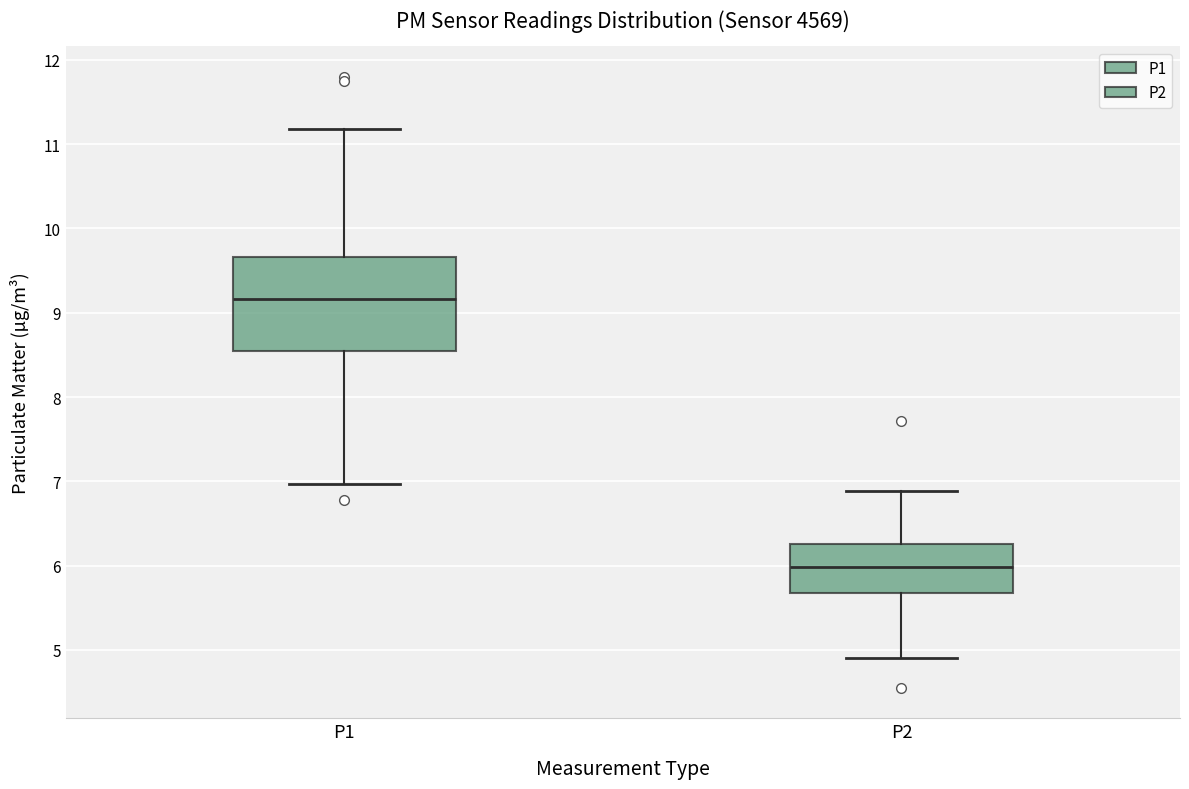

Reading left to right, read every box against the y-axis: the position of its median line, the range the box covers, and the ends of its whiskers. The values are not printed on the chart, so give them approximately, as read against the axis.

P1: median 9.2, box 8.5 to 9.7, whiskers 7.0 to 11.2
P2: median 6.0, box 5.7 to 6.3, whiskers 4.9 to 6.9